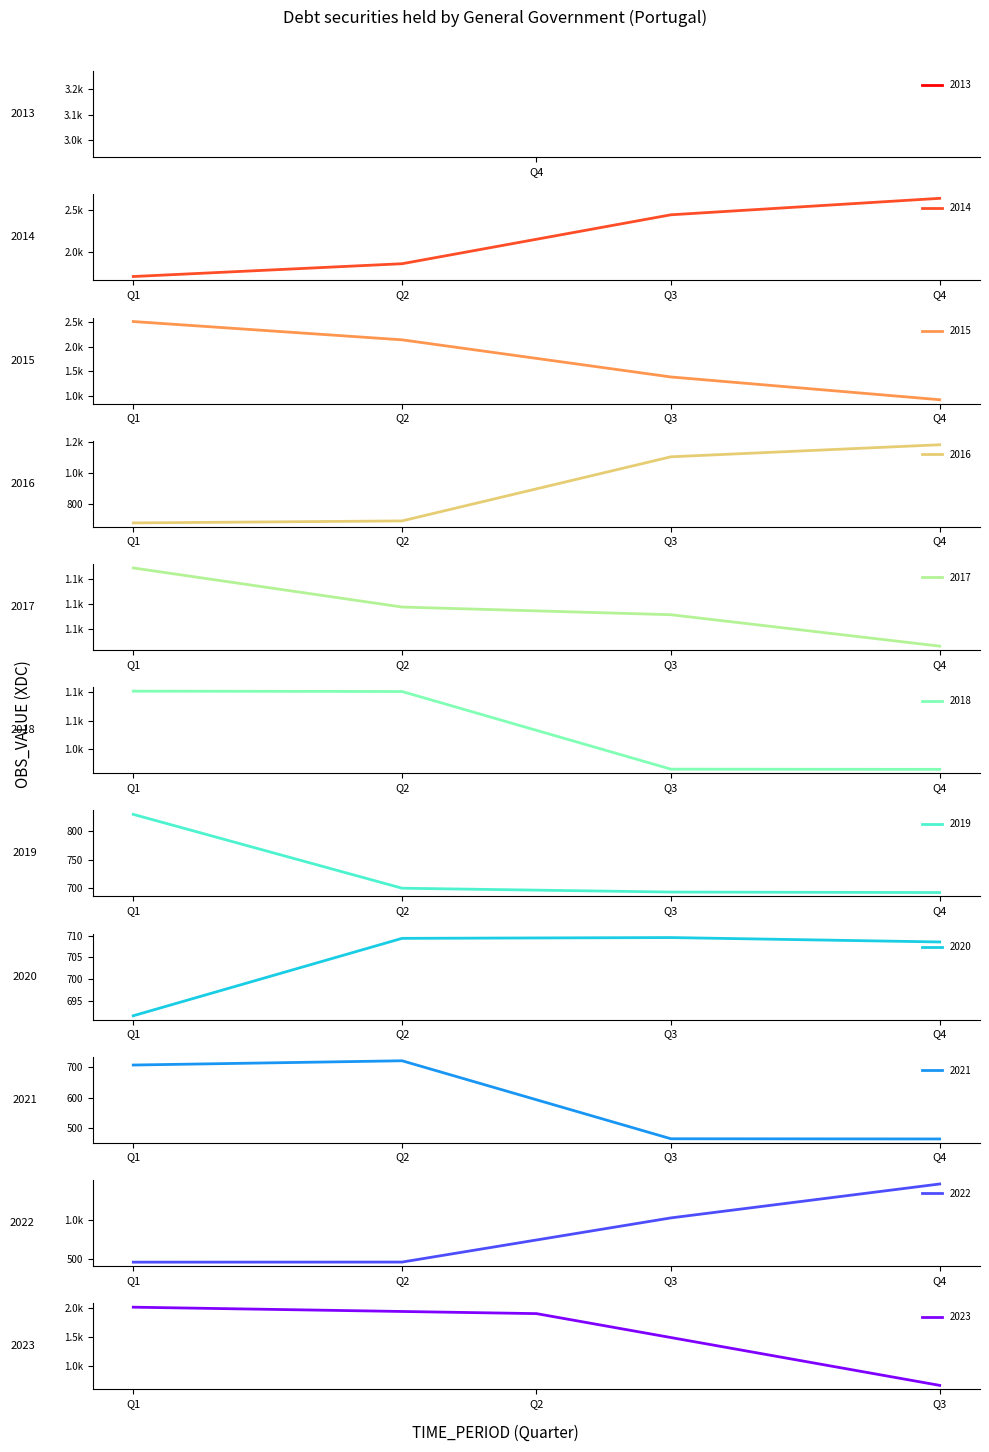

True or false: 2019 has more than 1 points higher than both neighbors.

False